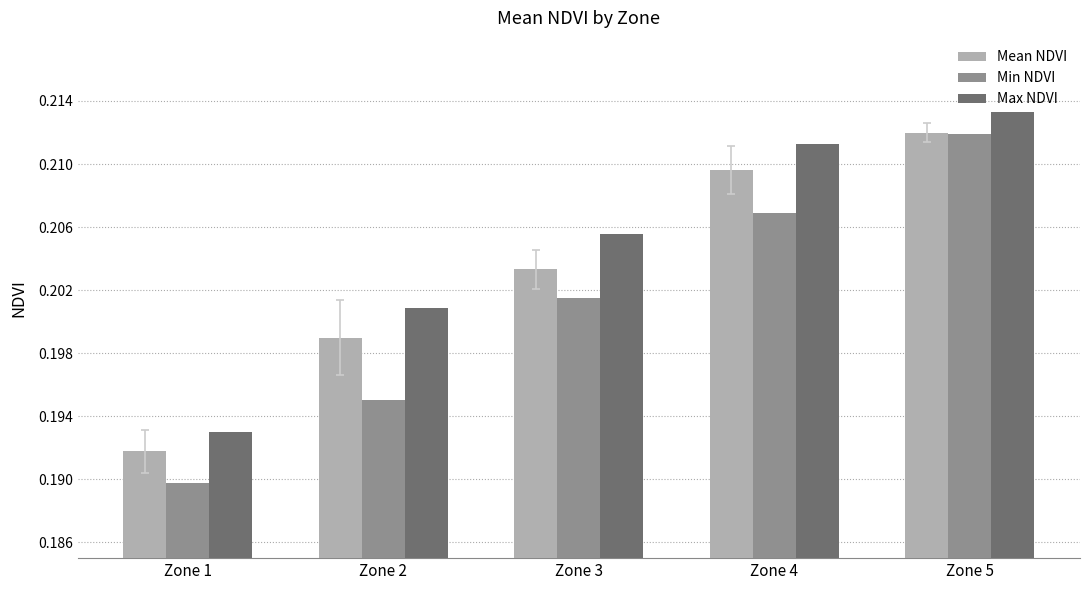

Which series has the largest range (max minus min)?

Min NDVI